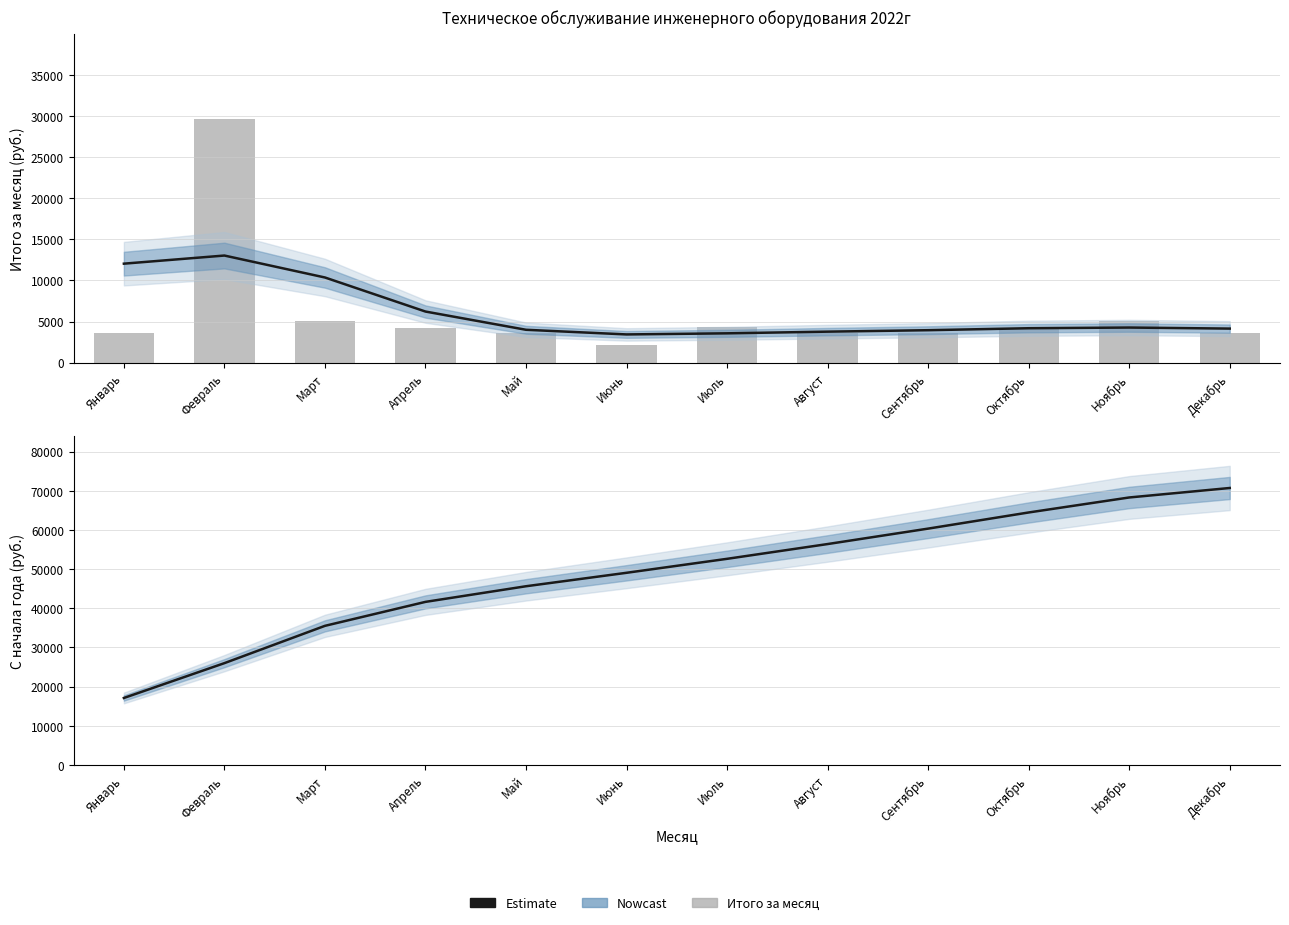

Is it true that Estimate equals 14089.9 at Февраль?

False